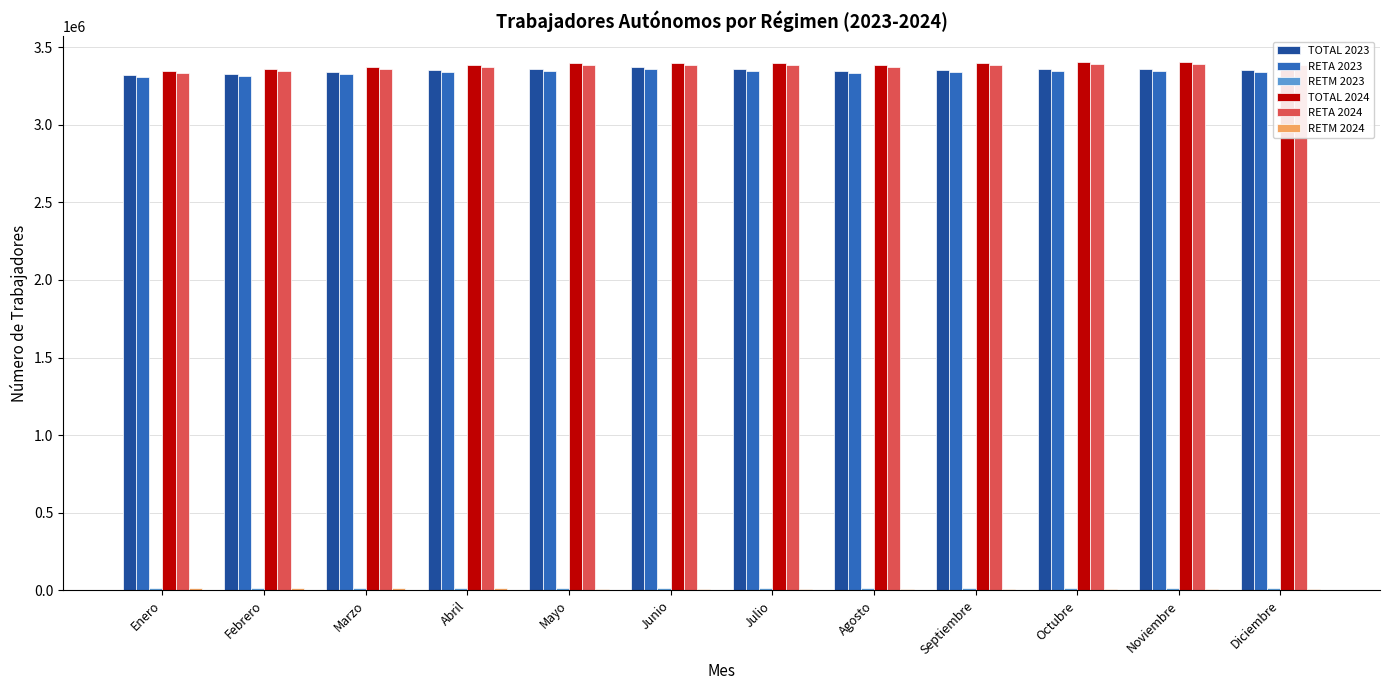

What is the spread (max minus min) of values at Marzo?

3358836